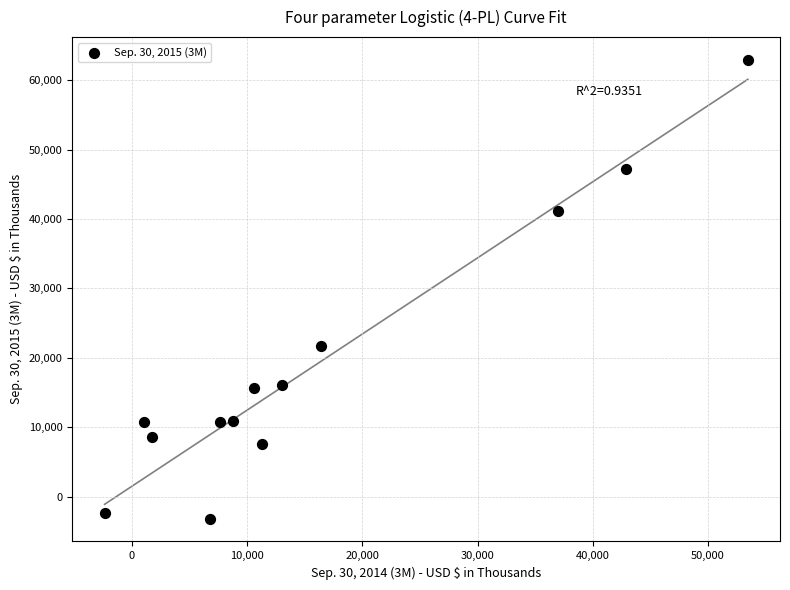

What Y value in the scatter plot is closest to 29873?

21726